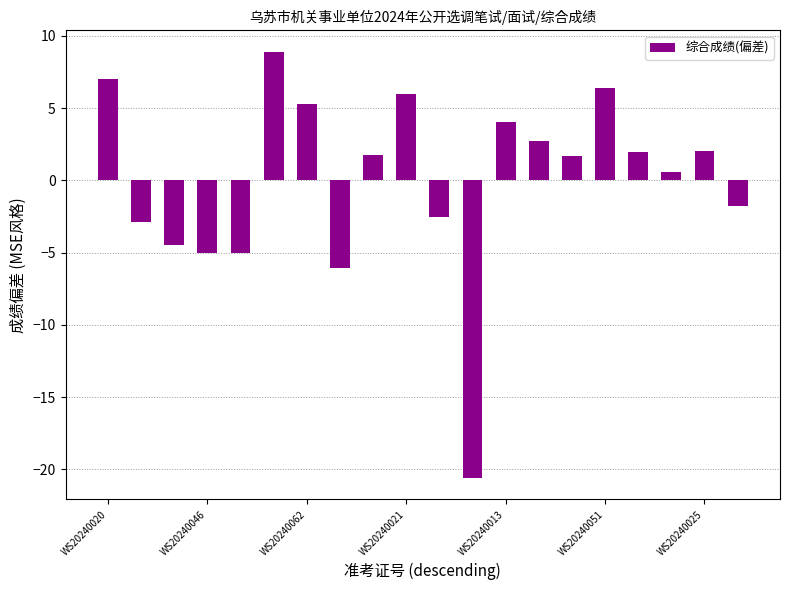

What is the value of the 20th bar from the left?

-1.8